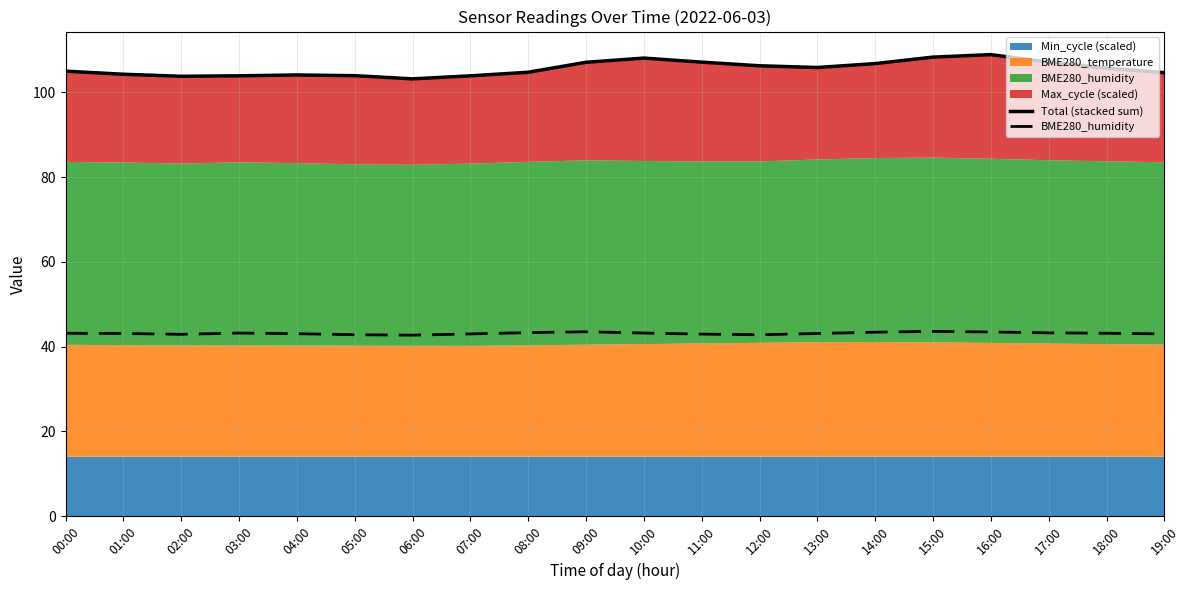

How many interior local peaks does the BME280_humidity series have?

3